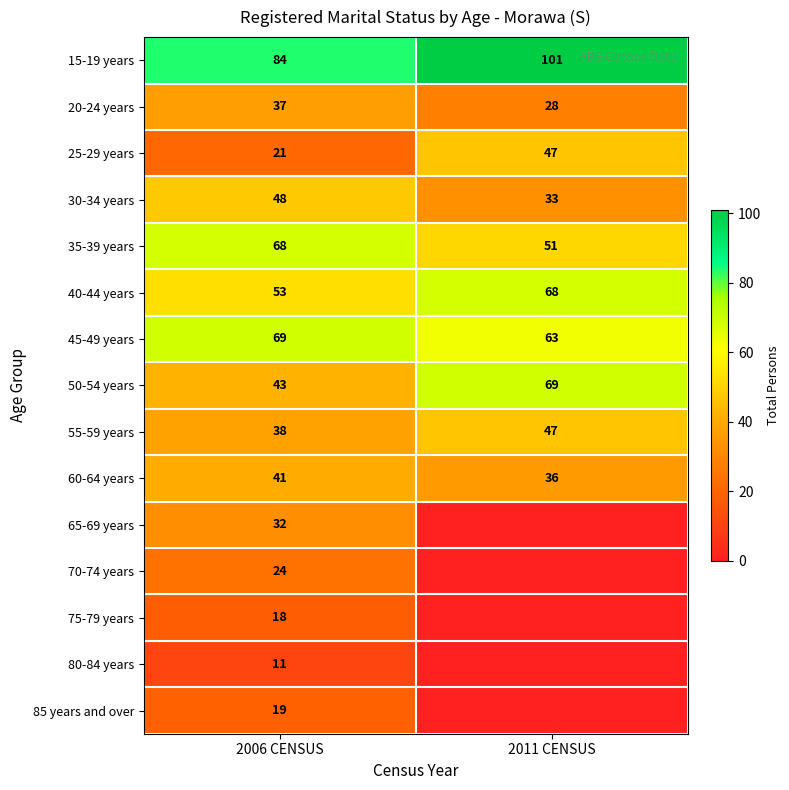

What is the difference between the 50-54 years values at 2006 CENSUS and 2011 CENSUS?

26